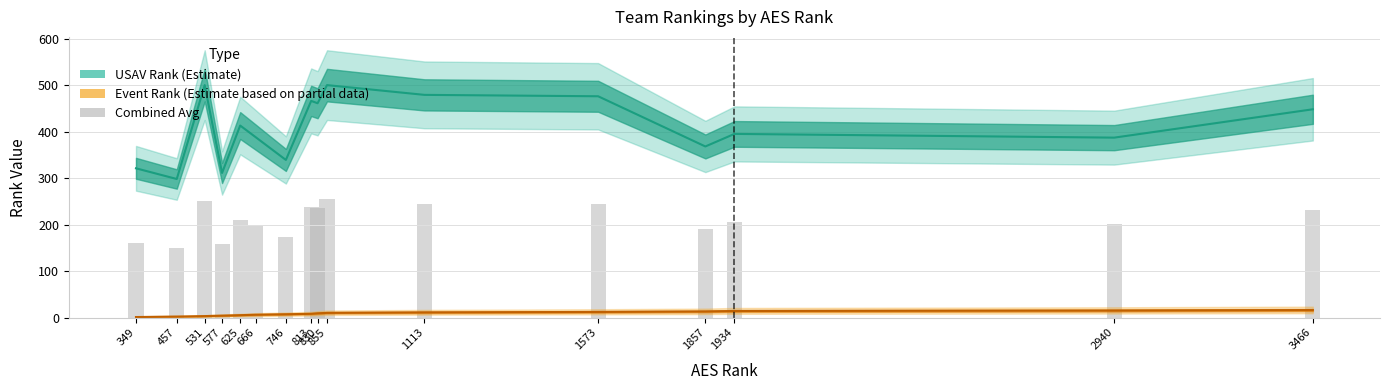

Reading left to right, list all the values displayed in this chart.

349=161.0	457=150.0	531=251.5	577=157.5	625=209.0	666=197.0	746=173.0	813=237.0	830=235.0	855=255.0	1113=245.0	1573=244.0	1857=190.5	1934=204.5	2940=201.0	3466=232.0